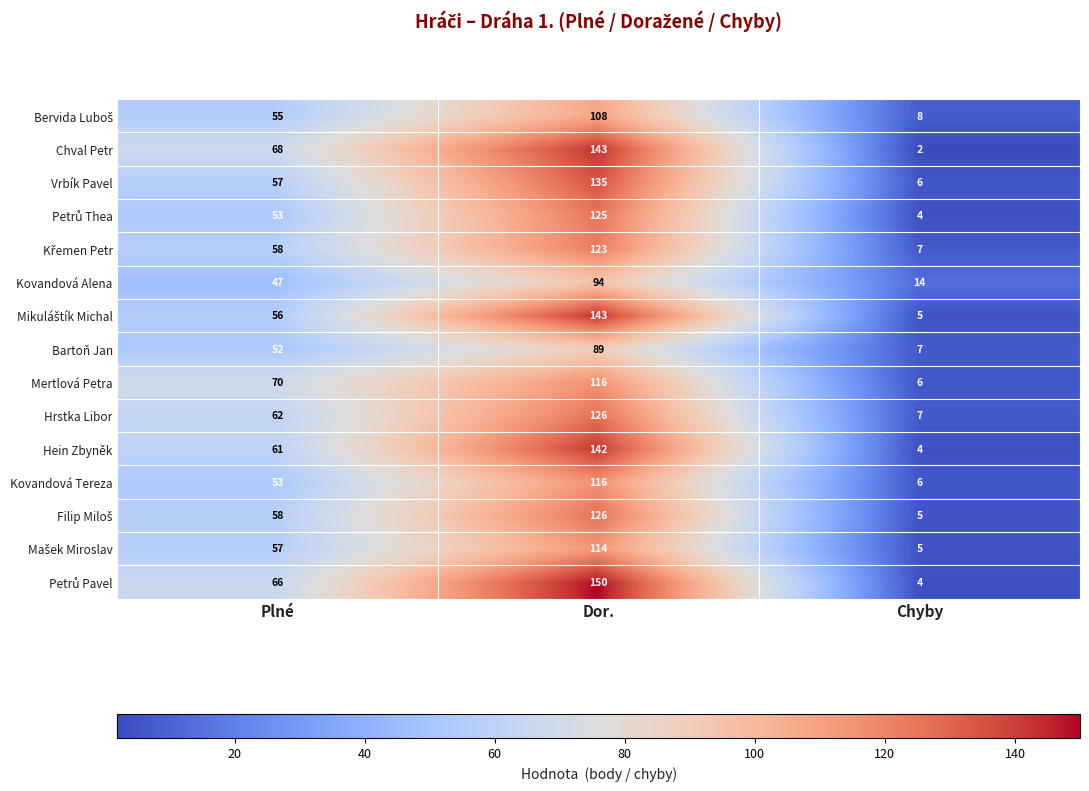

The Hein Zbyněk series shows 4 at Chyby. True or false?

True